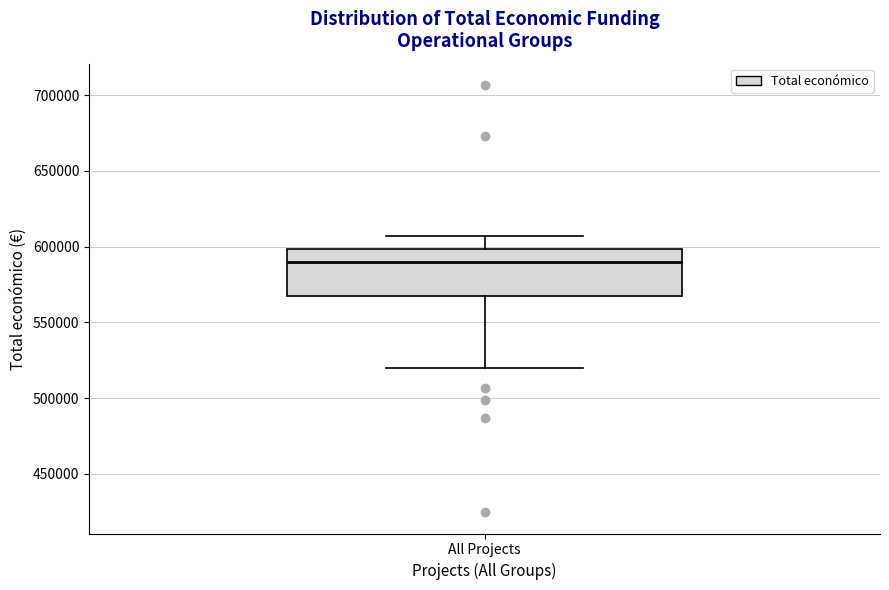

Read this box plot against the y-axis: the position of the median line, the range covered by the box, and the ends of both whiskers. The values are not printed on the chart, so give them approximately, as read against the axis.

median 590000, box 565000 to 600000, whiskers 520000 to 605000